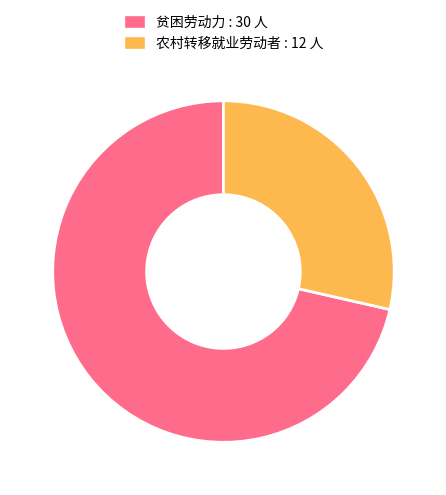

Approximately how many times larger is the value at 农村转移就业劳动者 : 12 人 compared to 贫困劳动力 : 30 人?

0.4